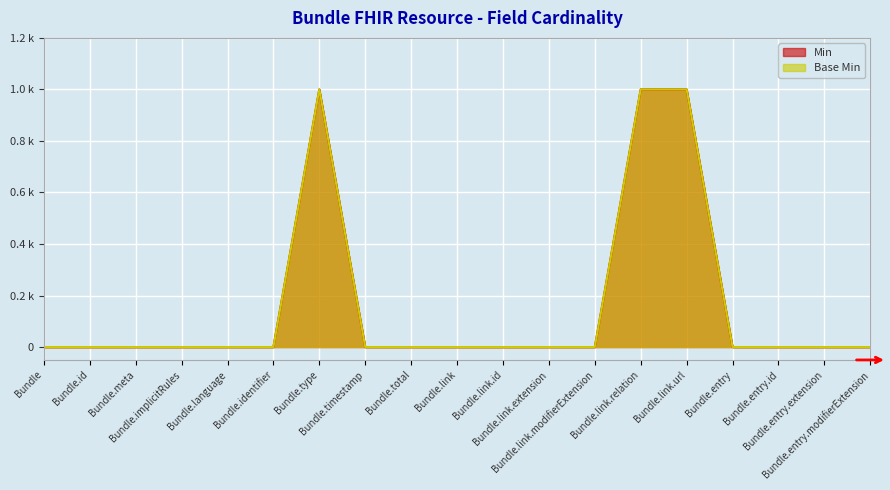

True or false: Base Min and Min cross at least once.

False